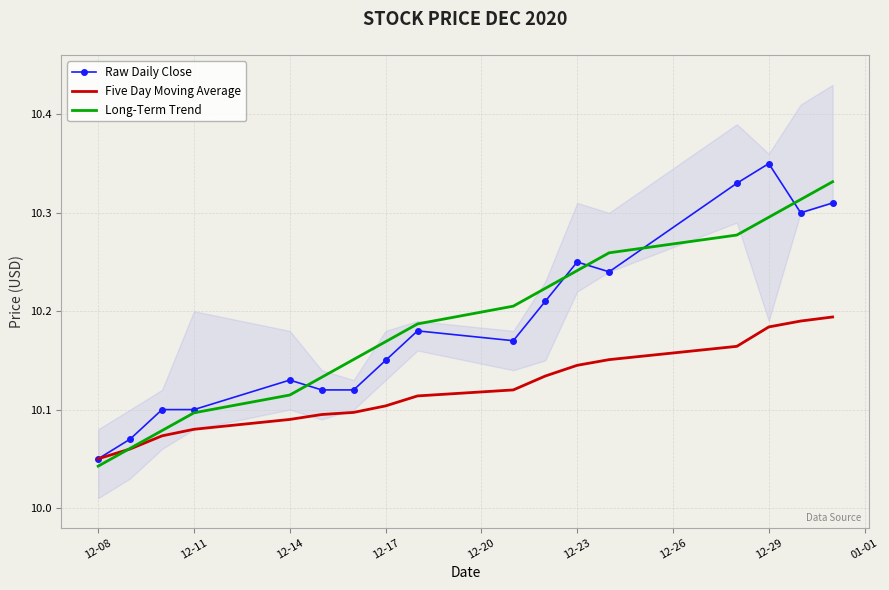

Is it true that Long-Term Trend equals 17.3 at 12-11?

False